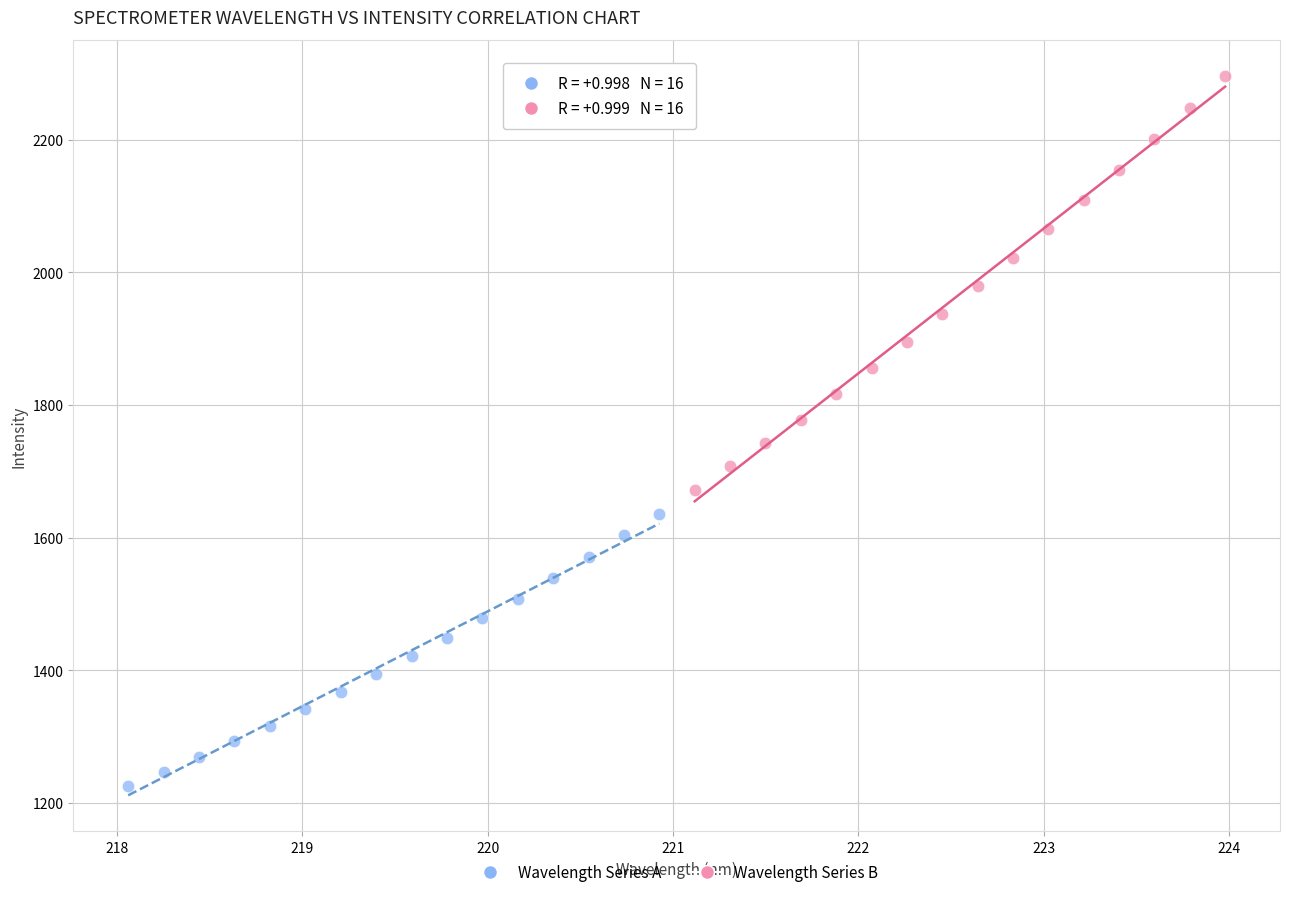

Which series has the widest spread of Y values?

Wavelength Series B